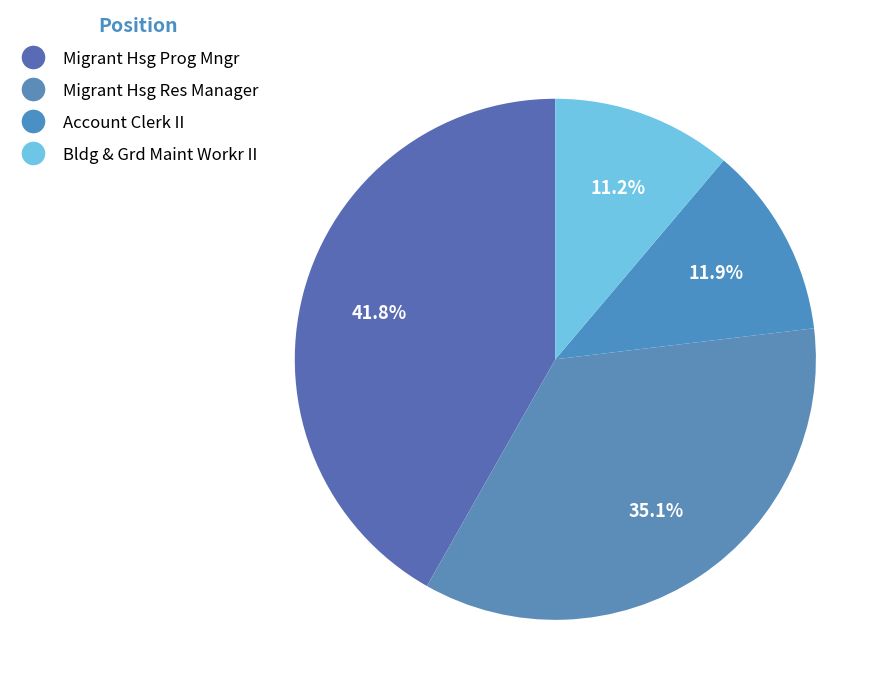

Count the number of slices in the pie.

4